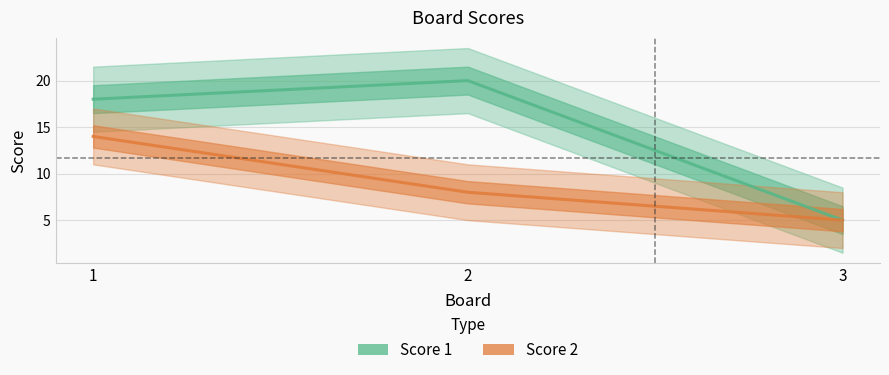

Between 1 and 2, which series saw the biggest shift?

Score 2